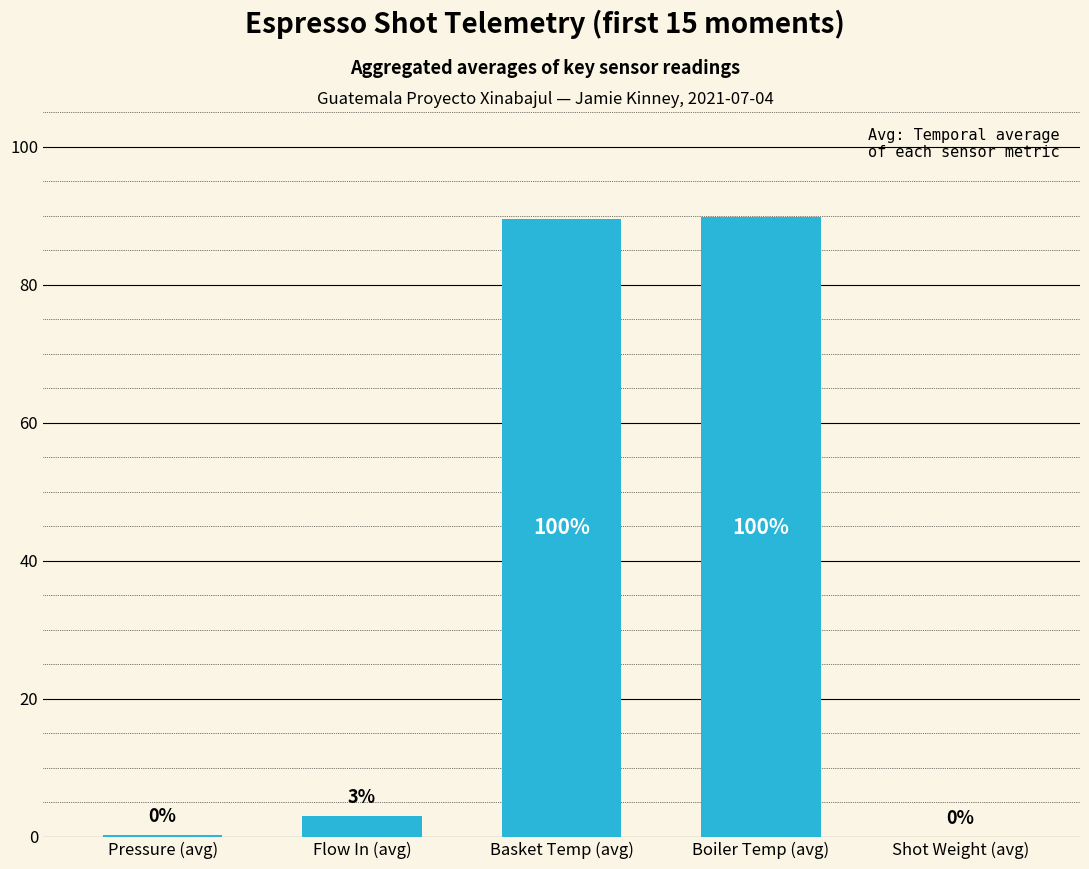

What is the change in value from Flow In (avg) to Shot Weight (avg)?

-3.0